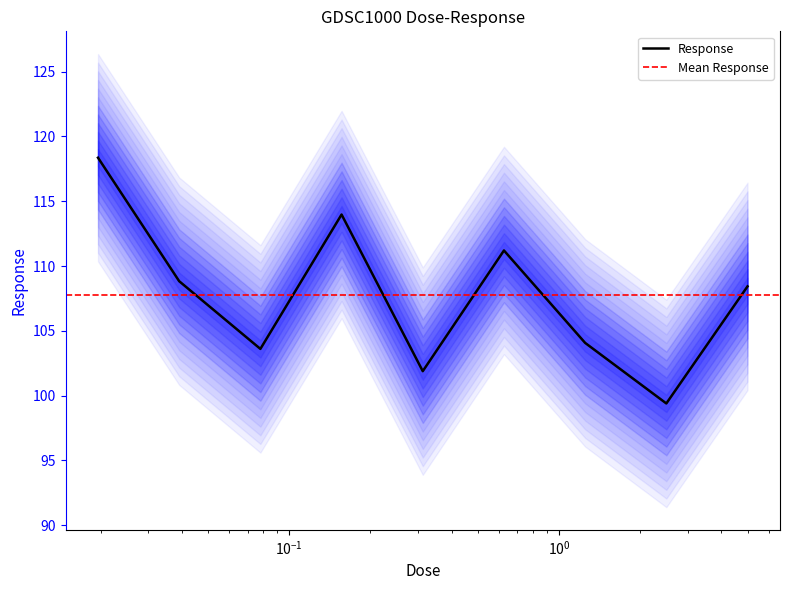

The value at 0.0390625 is 108.8. True or false?

True